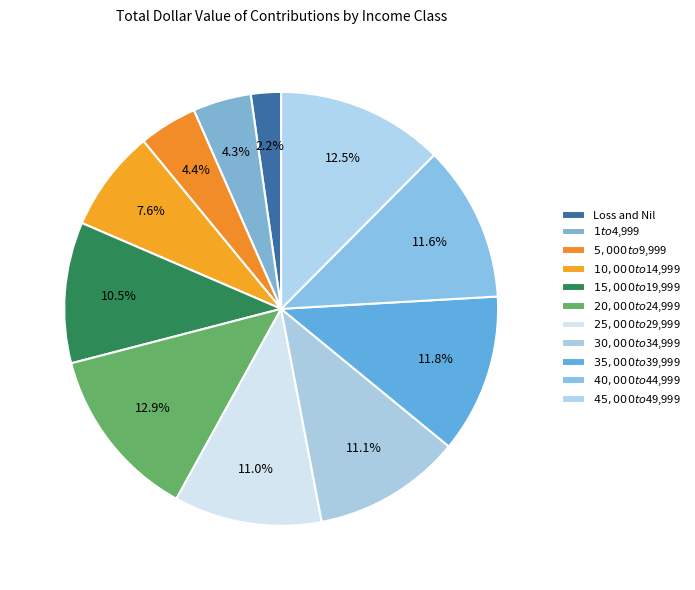

To the nearest percent, what percentage of the pie is $20,000 to $24,999?

13%